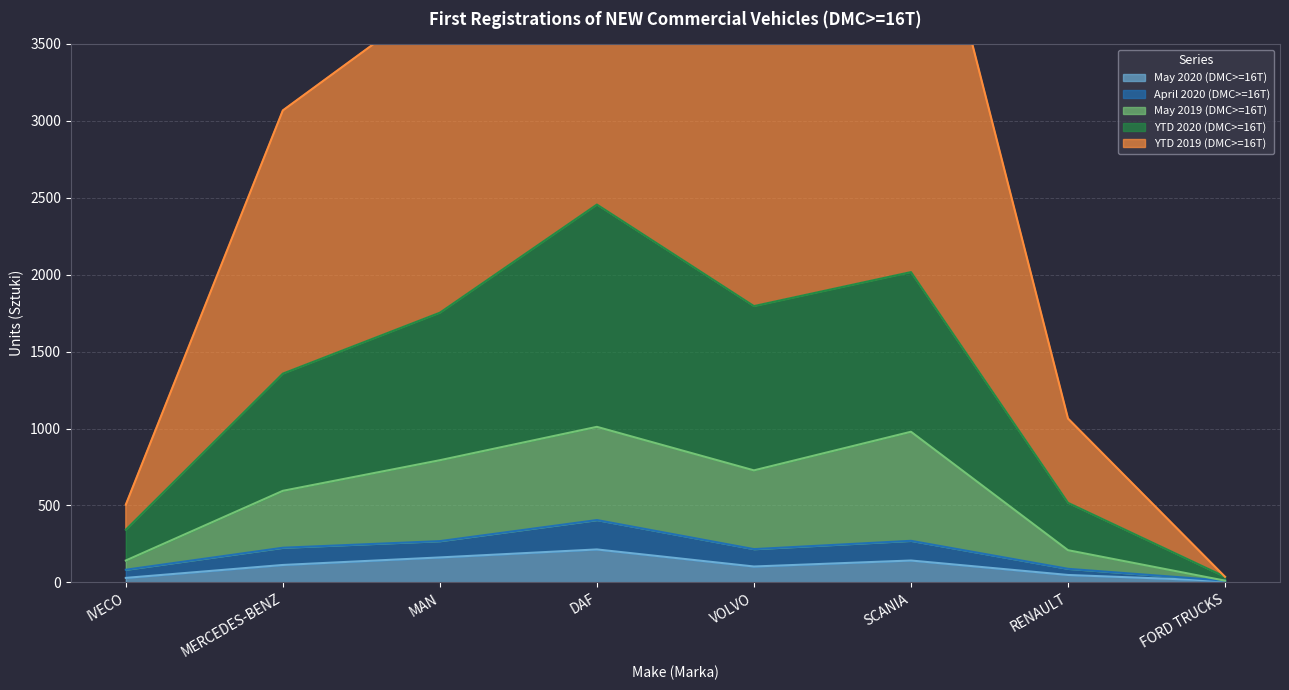

Read the YTD 2019 (DMC>=16T) value at MERCEDES-BENZ.

3068